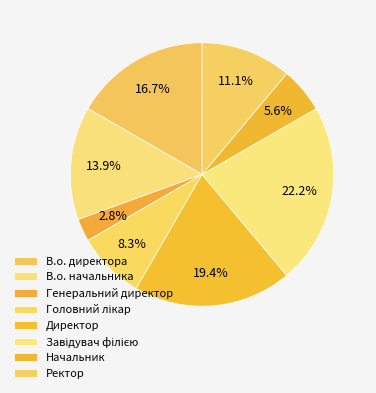

To the nearest percent, what percentage of the pie is Ректор?

11%